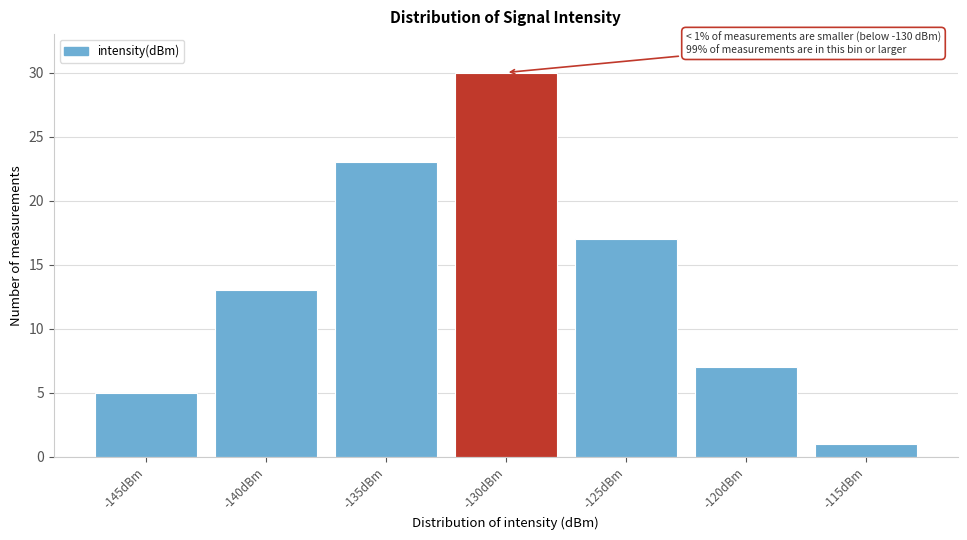

Reading left to right, extract all data points from this chart.

-145dBm=5	-140dBm=13	-135dBm=23	-130dBm=30	-125dBm=17	-120dBm=7	-115dBm=1